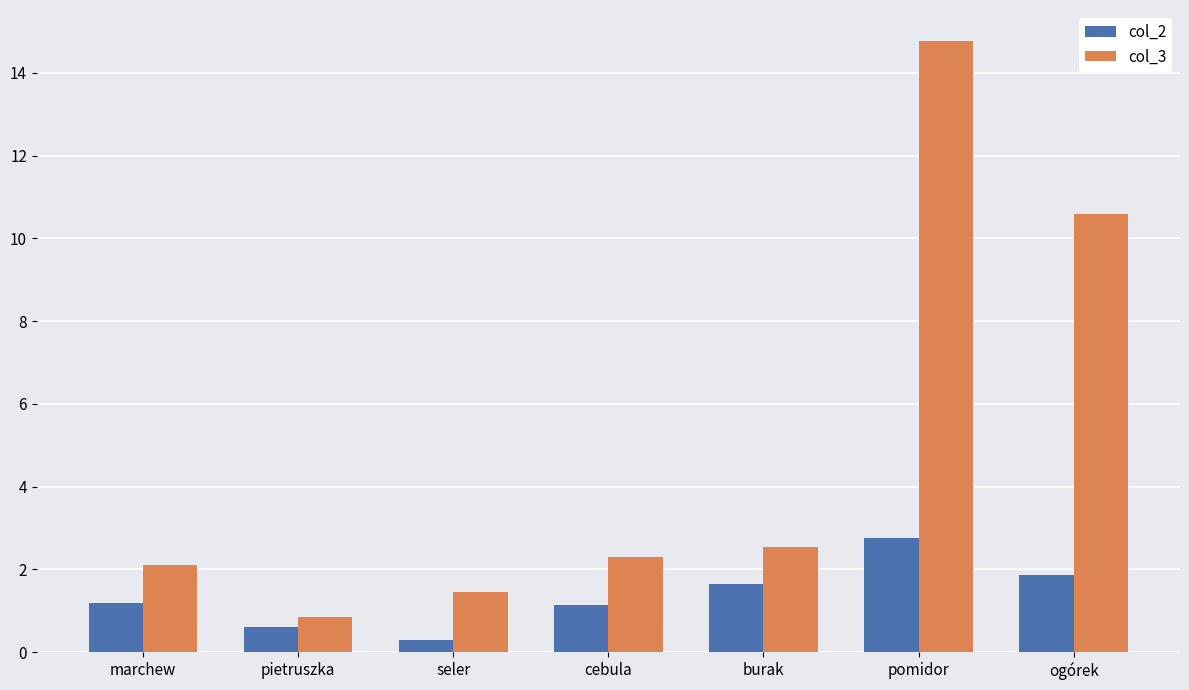

Which series has the widest spread of values?

col_3